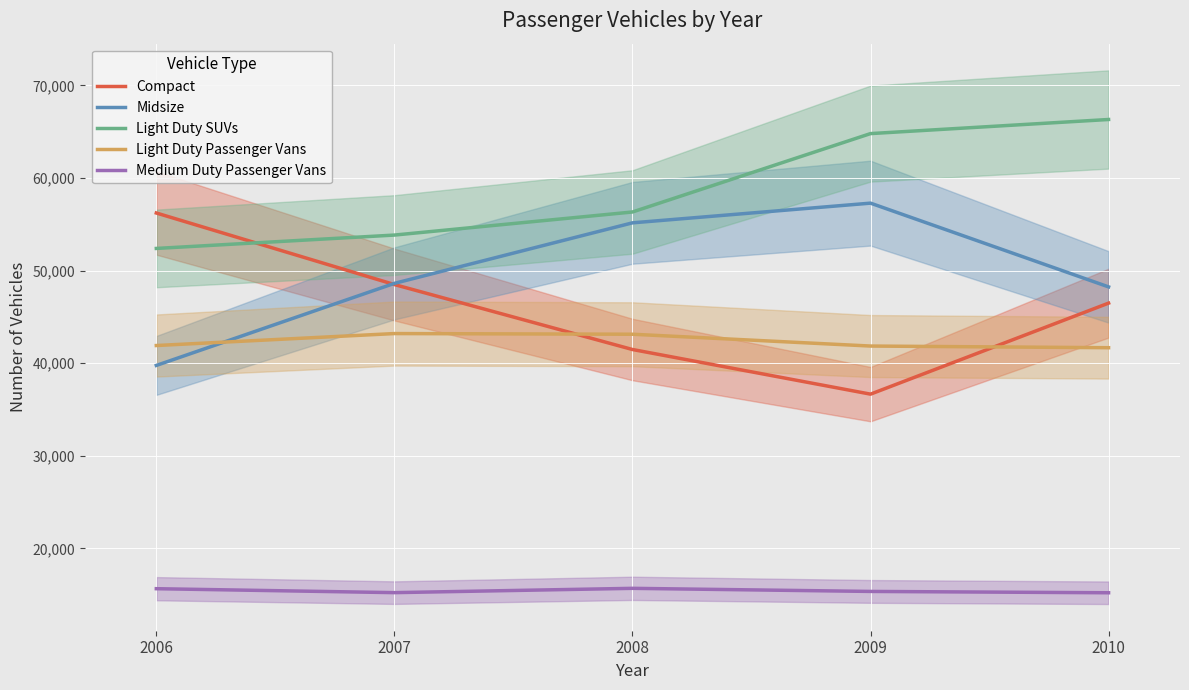

Where does the Light Duty SUVs series first go above 56329?

2009